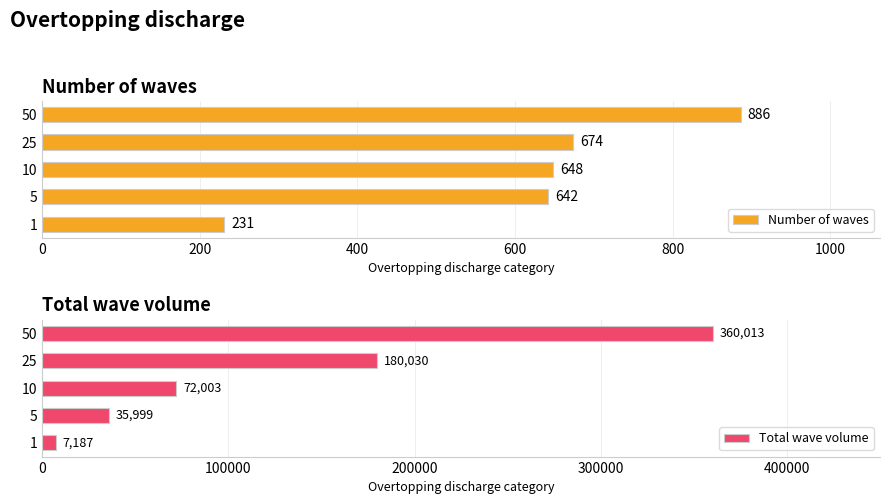

Rank the categories by Number of waves value from highest to lowest.

50, 25, 10, 5, 1